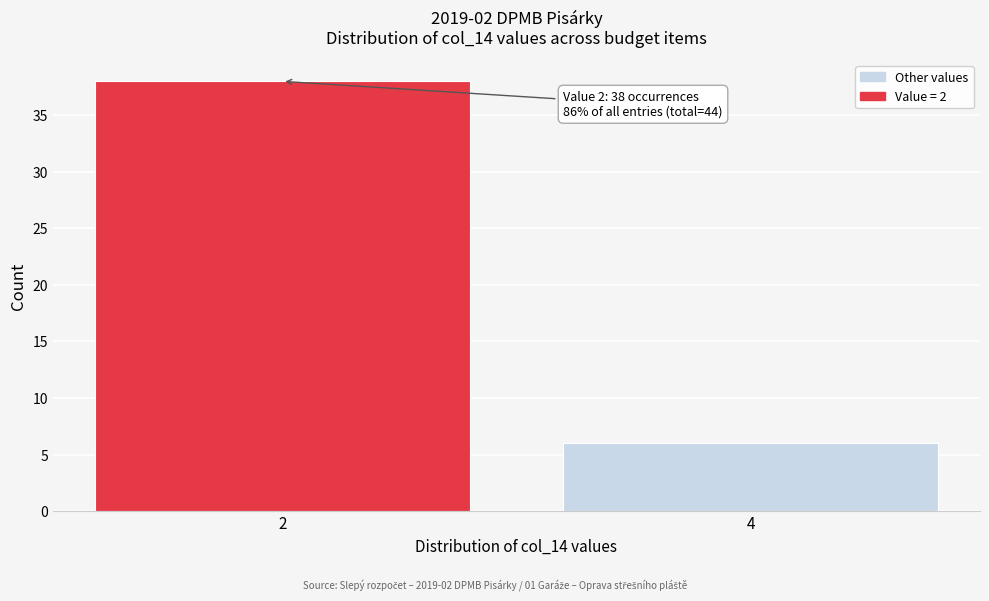

Reading left to right, what are all the values shown in this chart?

2=38	4=6